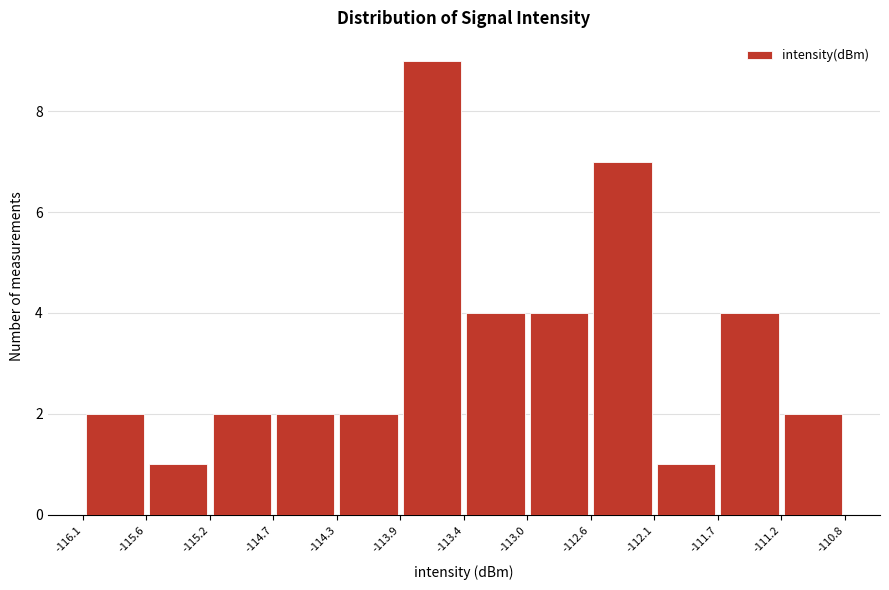

Which range on the x-axis has the tallest bar?

-113.9 to -113.4